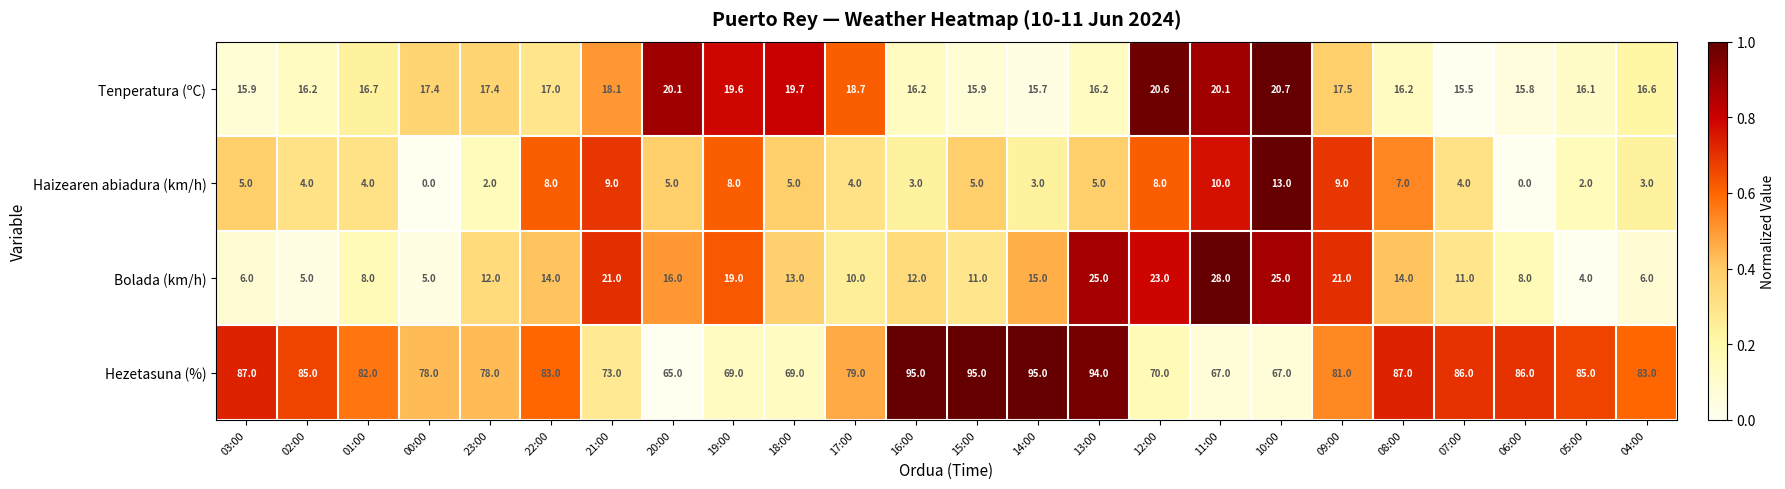

At how many categories does at least one series exceed 0?

24